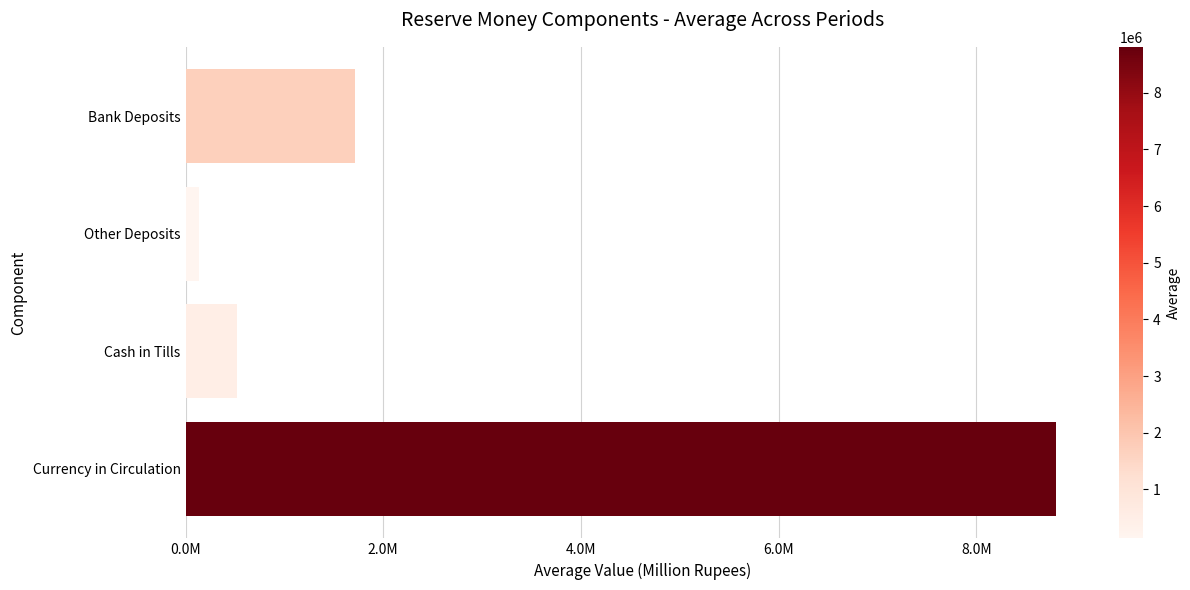

Rank the categories by value from lowest to highest.

Other Deposits, Cash in Tills, Bank Deposits, Currency in Circulation